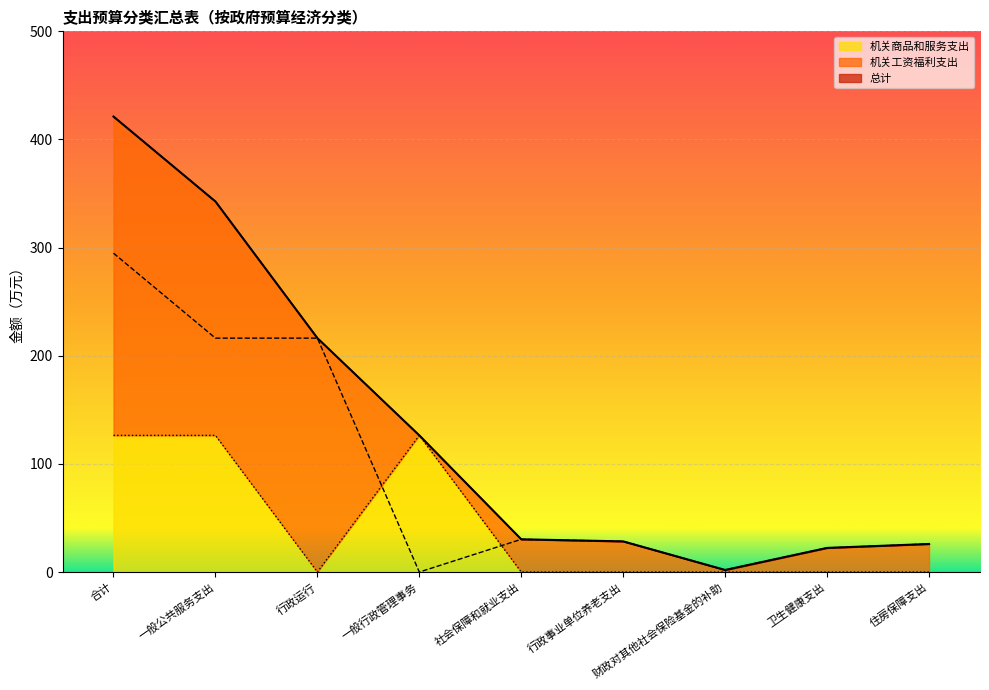

True or false: 机关商品和服务支出 and 机关工资福利支出 cross at least once.

True